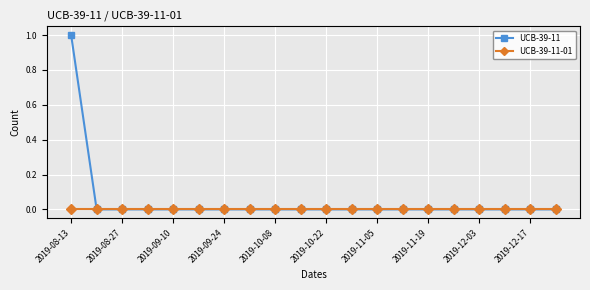

How many lines are shown in the chart?

2